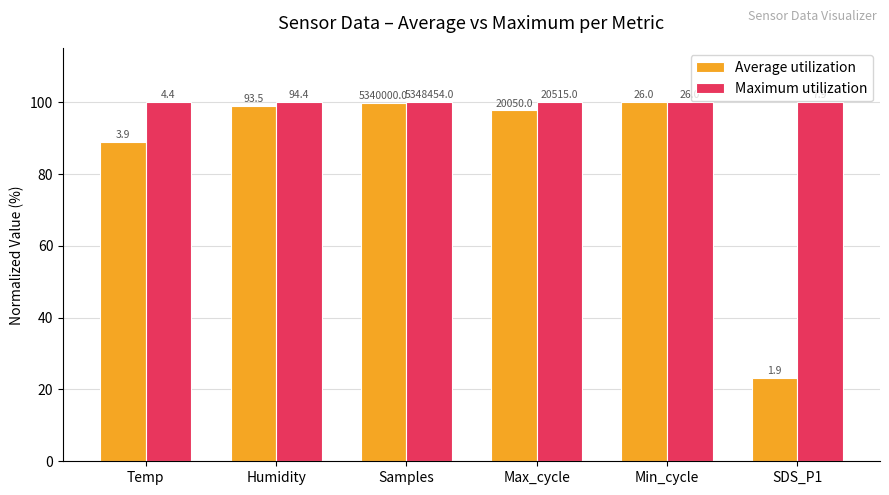

Which category has the lowest value in the Average utilization series?

SDS_P1